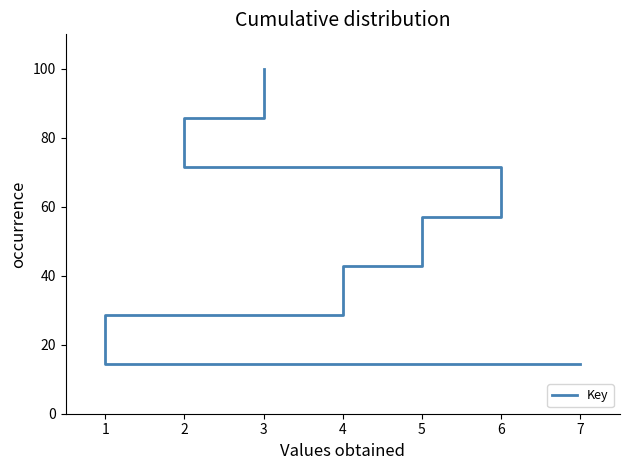

Approximately how many times larger is the value at 1 compared to 2?

0.3